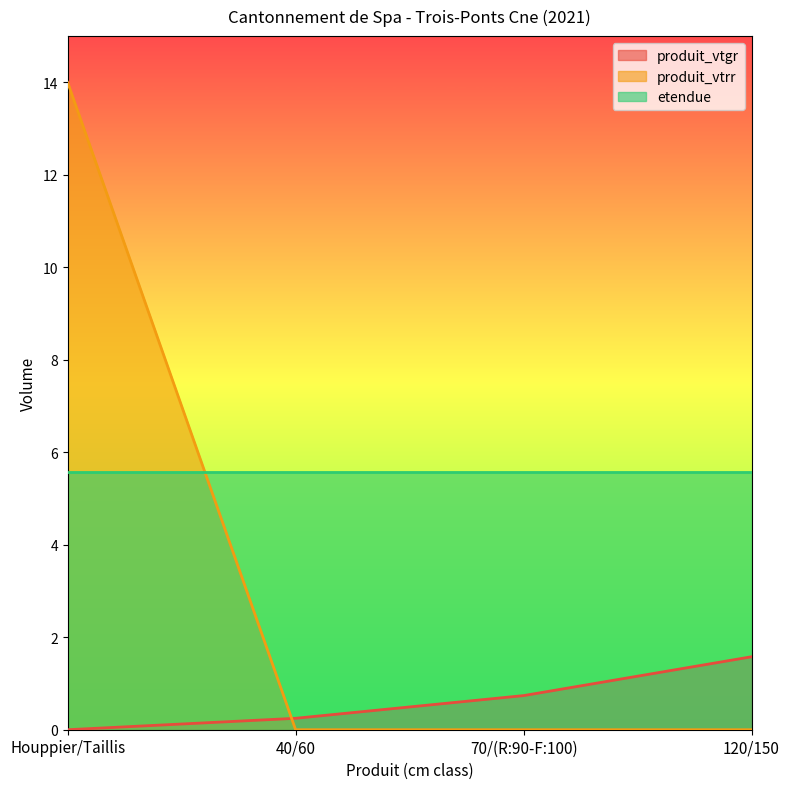

What is the difference between the highest and lowest values at 40/60?

5.6